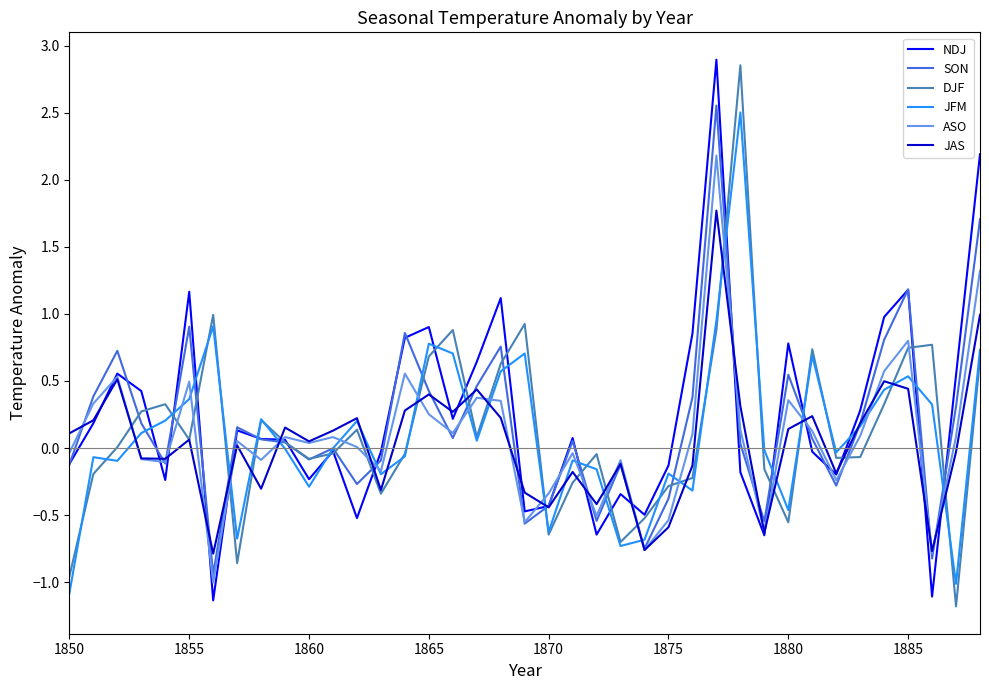

What is the minimum value shown in the chart?

-1.2